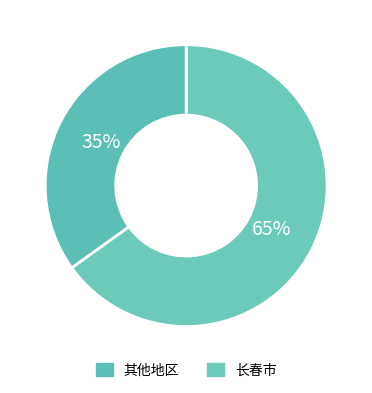

Count the number of slices in the pie.

2